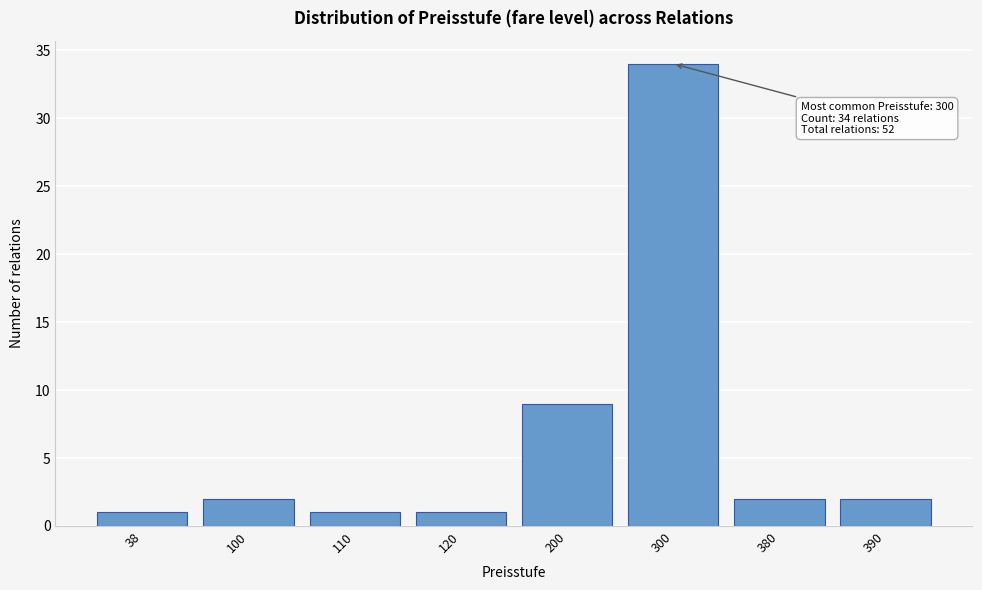

Reading left to right, what are all the values shown in this chart?

1	2	1	1	9	34	2	2